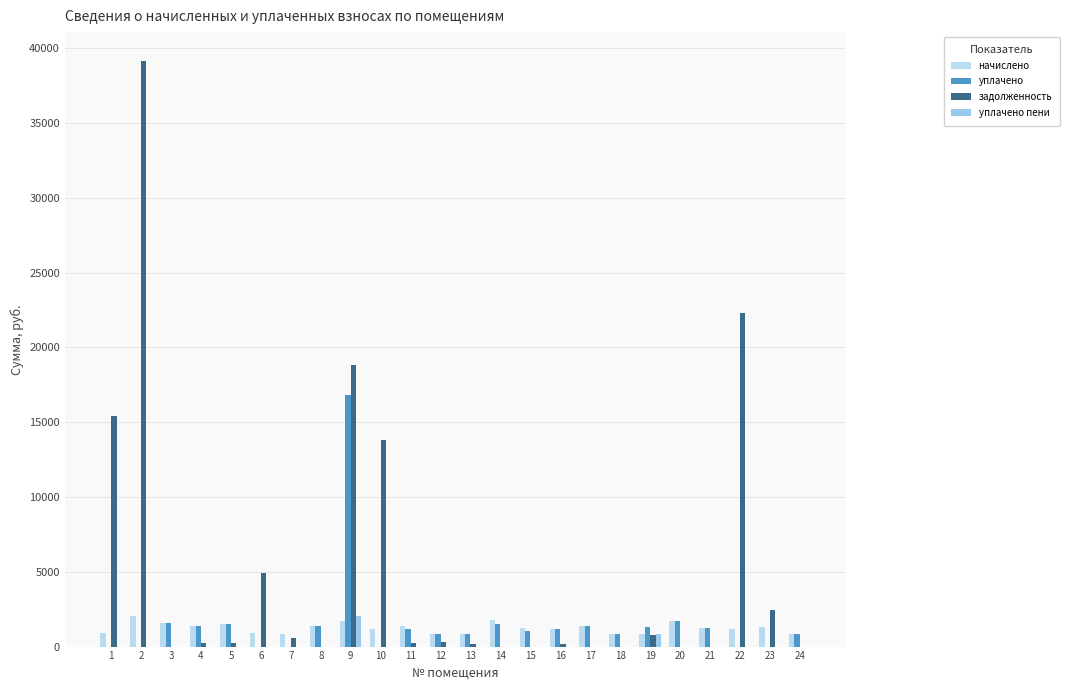

How many groups of bars are there?

24